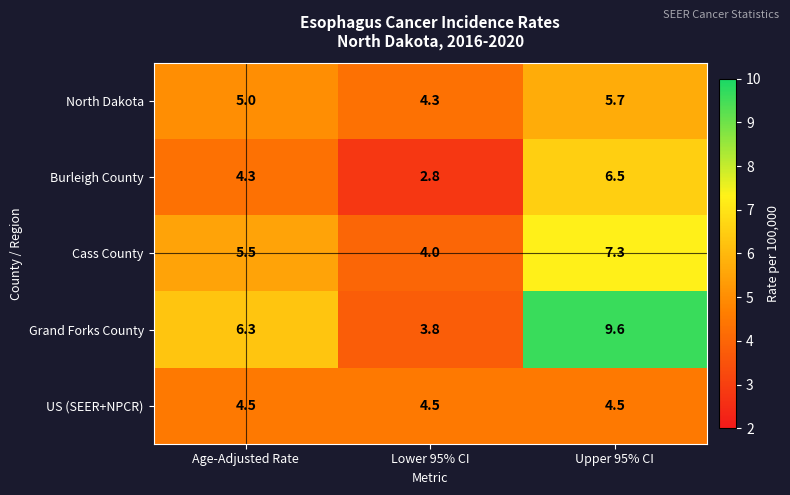

At Lower 95% CI, list the series in order from smallest to largest.

Burleigh County, Grand Forks County, Cass County, North Dakota, US (SEER+NPCR)